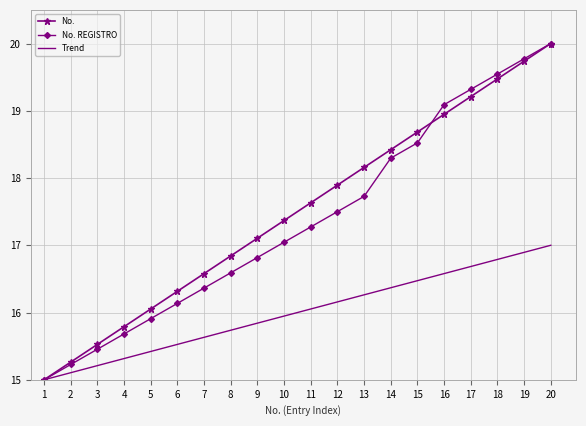

True or false: Trend has a value of 9.6 at 2.

False